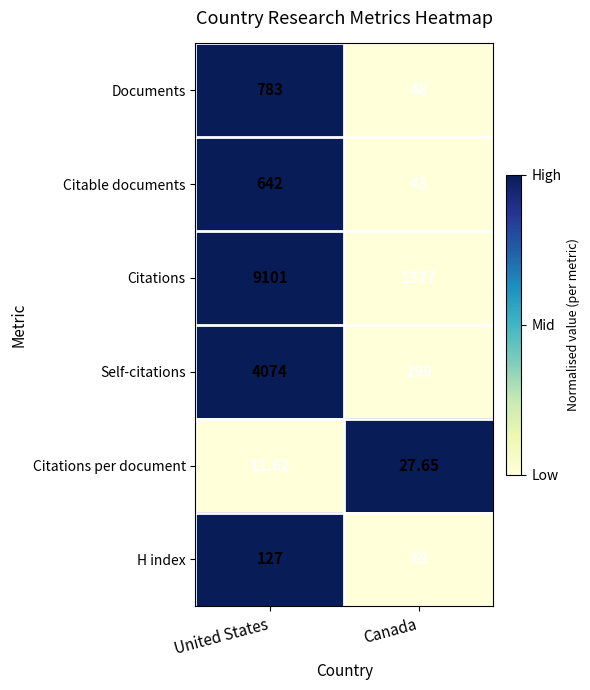

Which category has the highest value across all series?

United States